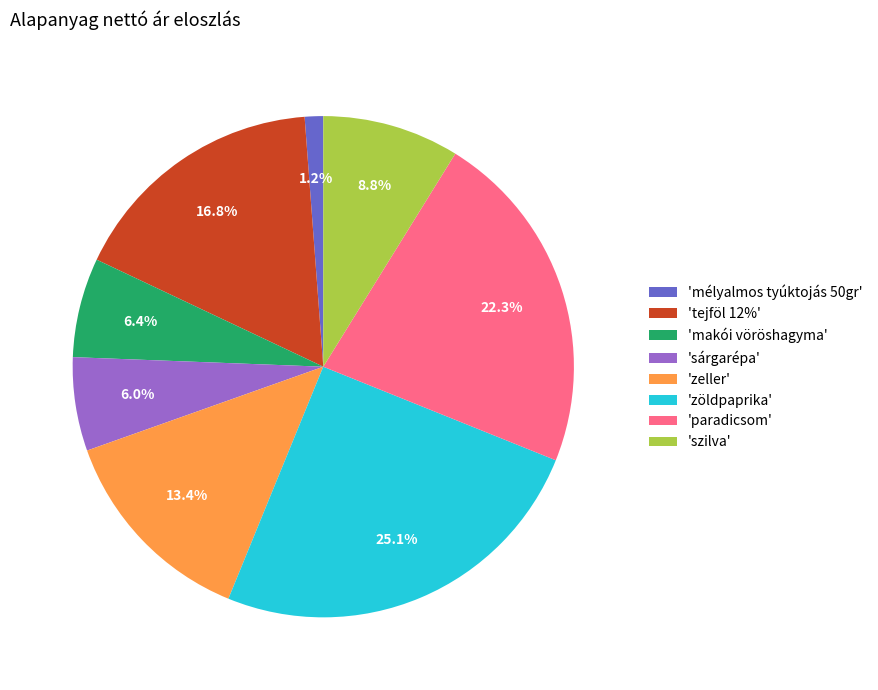

To the nearest percent, what is the average slice percentage?

12%